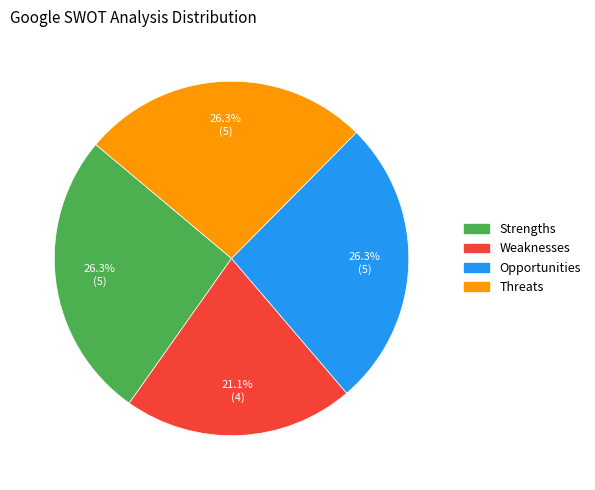

What percentage is the Strengths slice, to the nearest percent?

26%